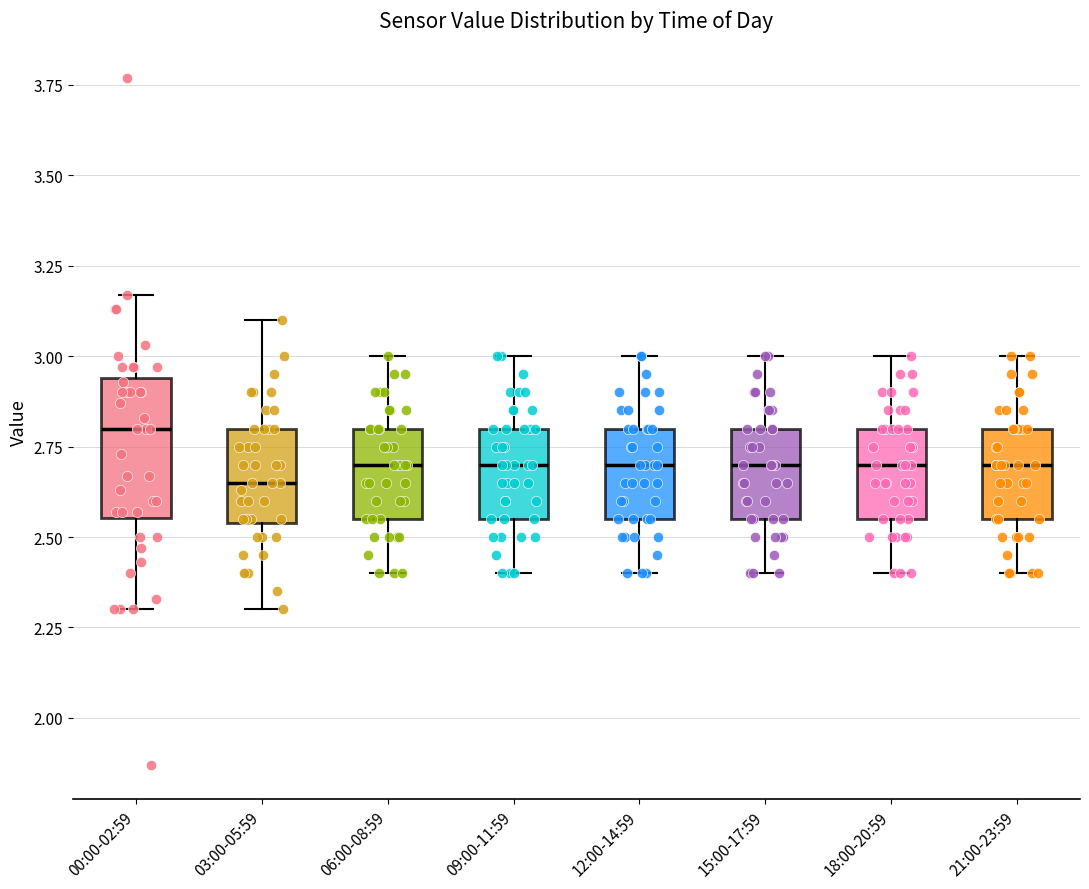

Which box's median line is the lowest?

03:00-05:59